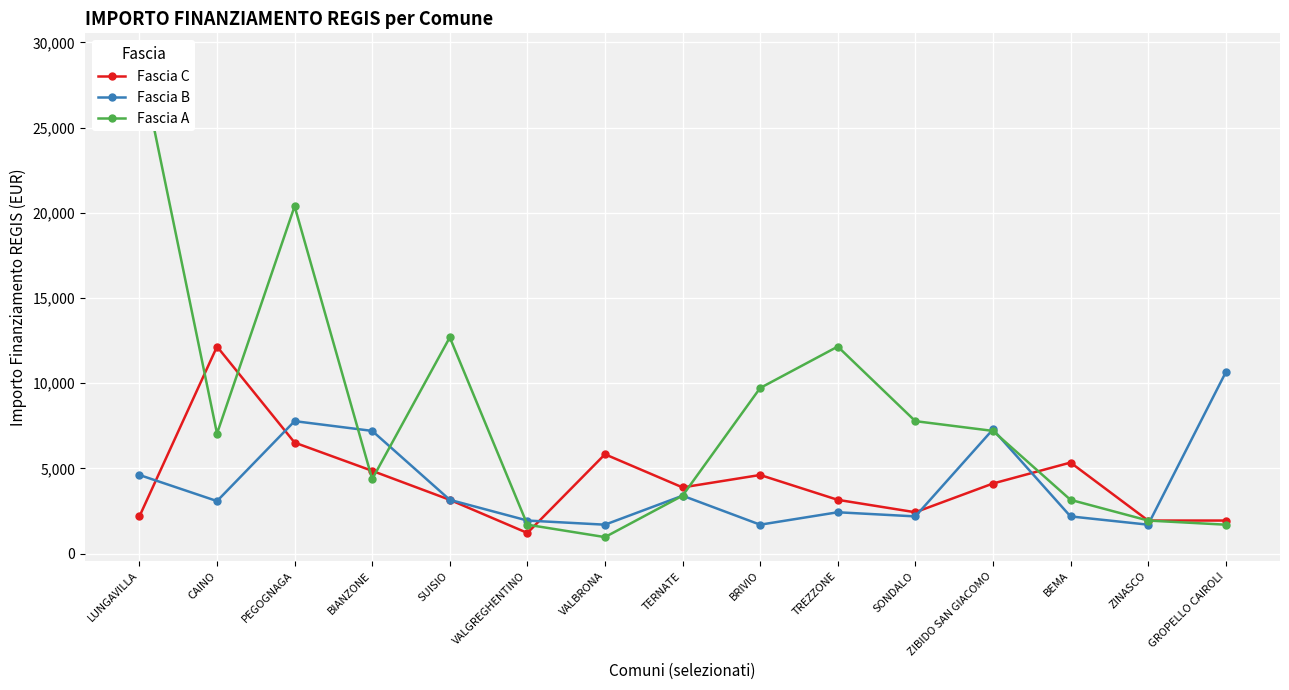

Is it true that Fascia C equals 5346 at BEMA?

True